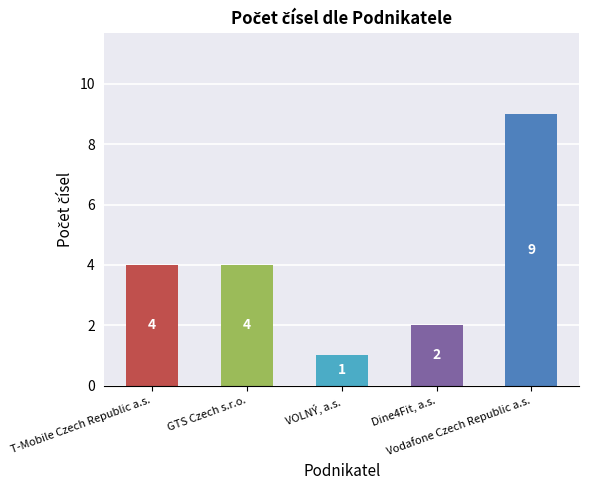

Read the value at Vodafone Czech Republic a.s..

9